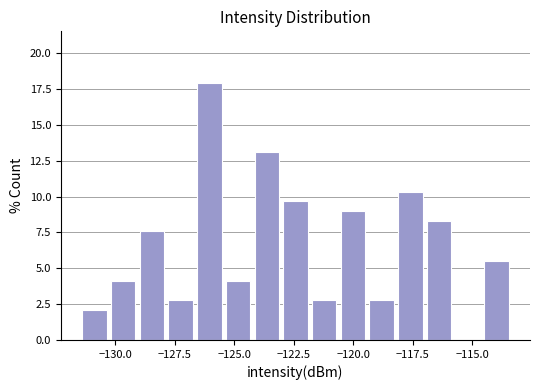

Around what value on the x-axis is the tallest bar? Give the approximate position of its centre, as read against the axis.

-126.0